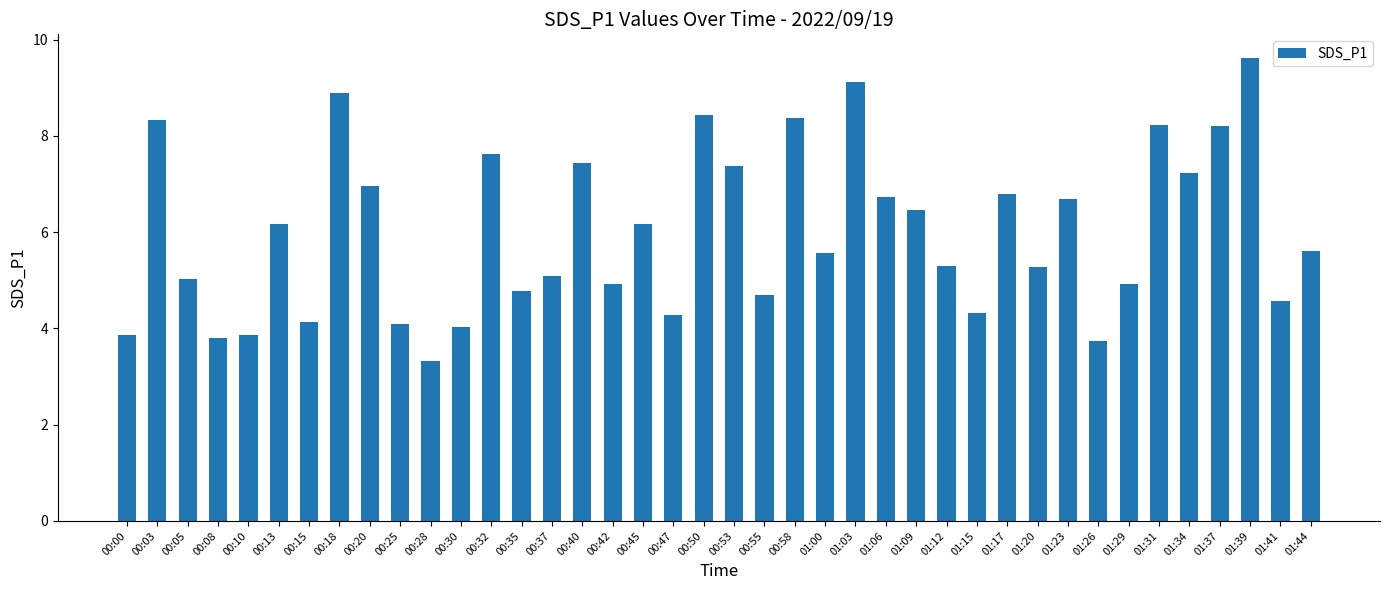

The value at 01:26 is 2.6. True or false?

False